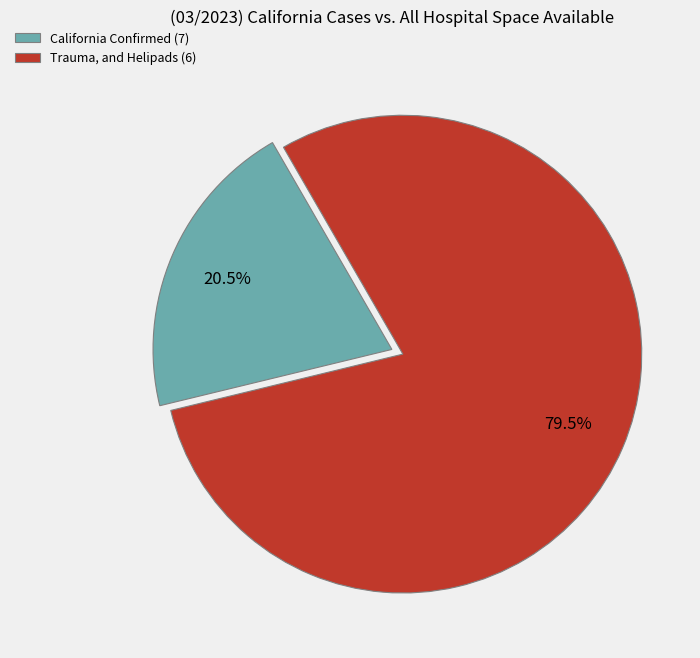

What percentage do California Confirmed (7) and Trauma, and Helipads (6) together represent?

100.0%